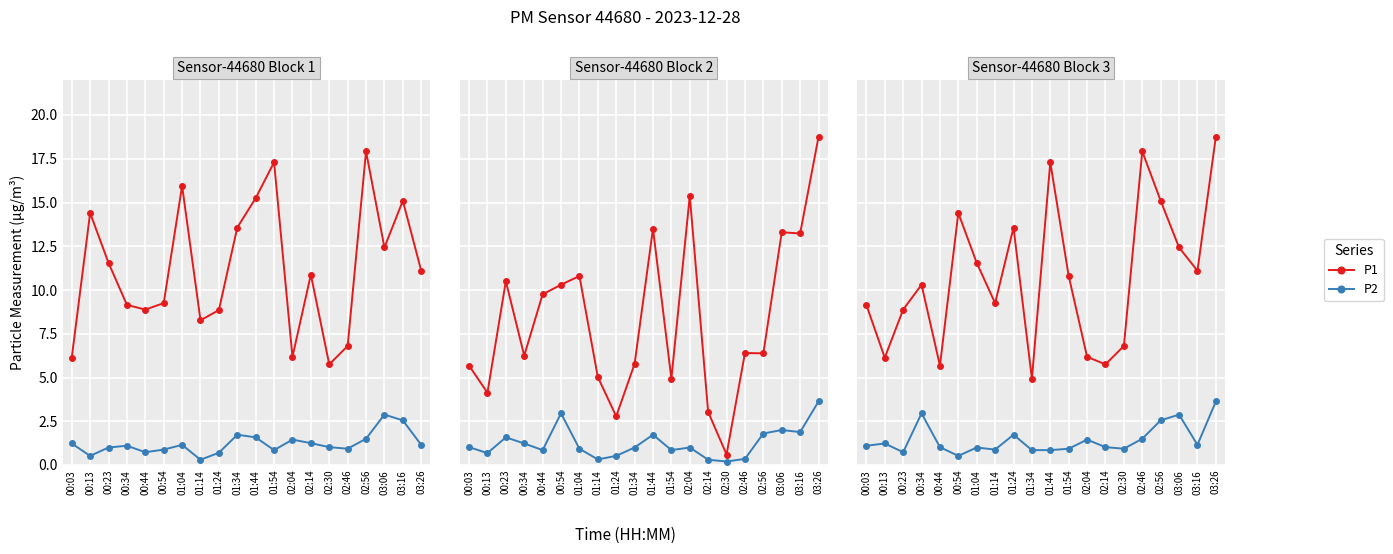

Which series changed the most between 01:14 and 03:06?

P1